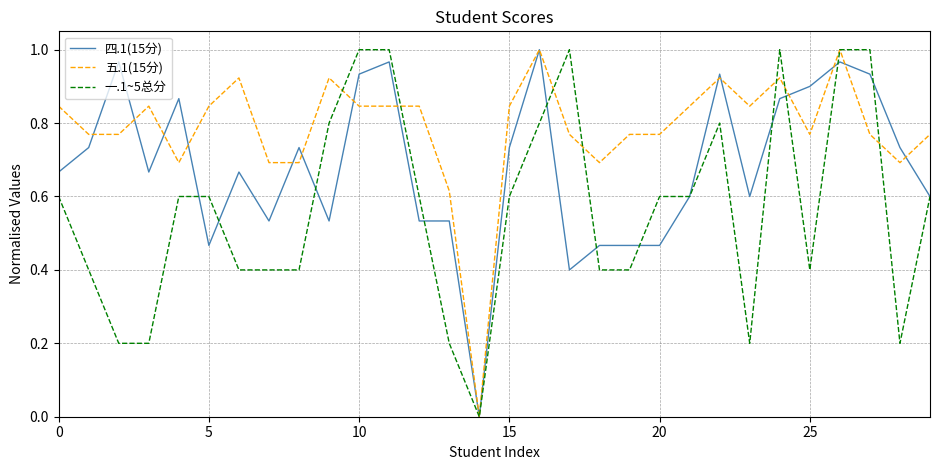

Rank the series by their average value, from lowest to highest.

一.1~5总分, 四.1(15分), 五.1(15分)